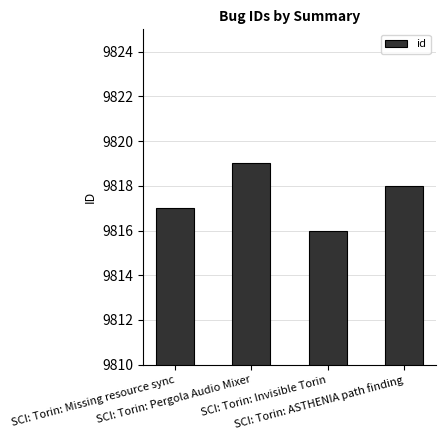

What position from the left is SCI: Torin: Pergola Audio Mixer?

2